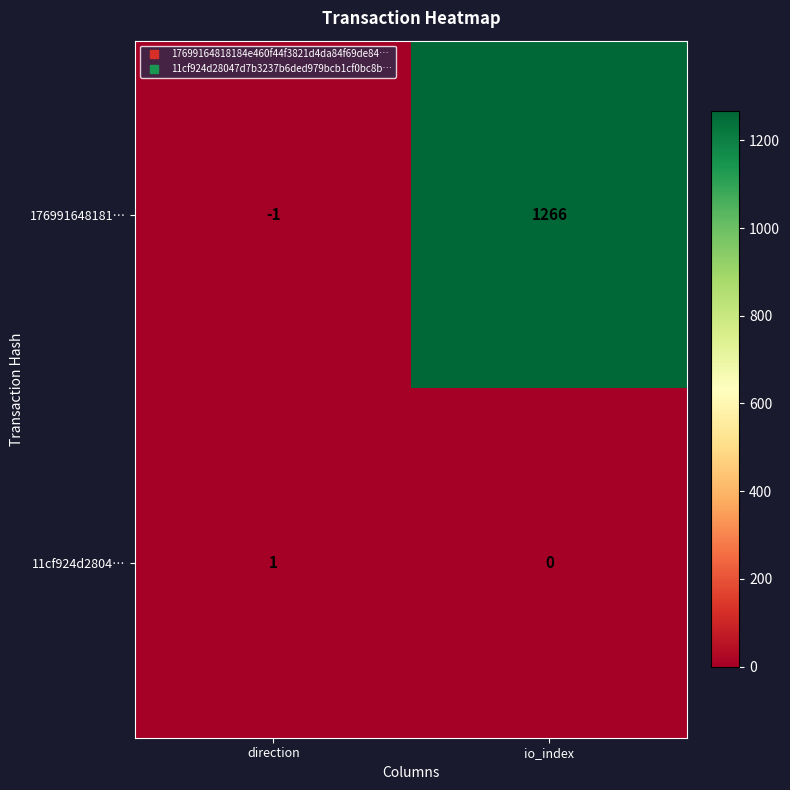

At how many categories does at least one series exceed 947?

1